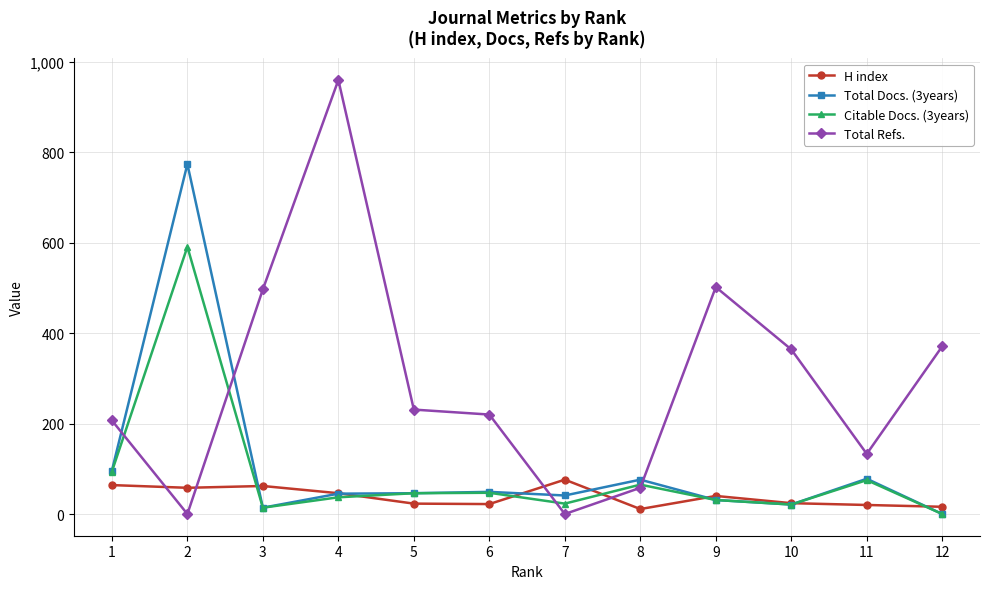

At which label does H index first exceed 40?

1